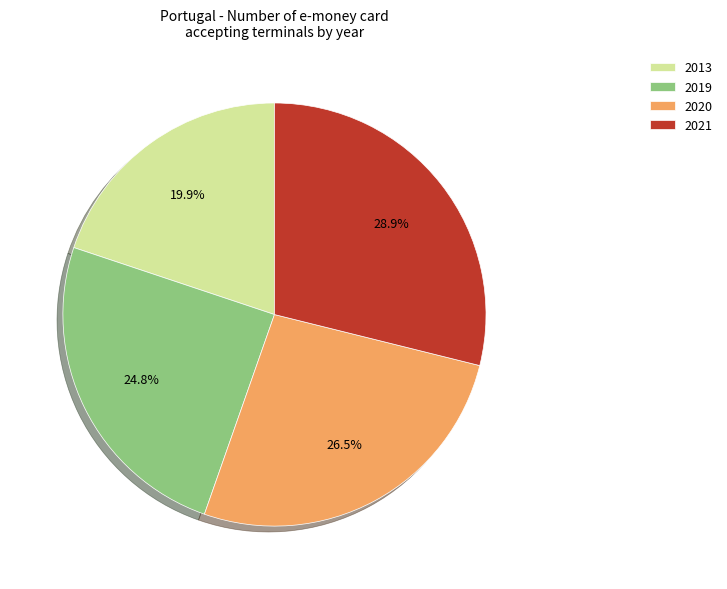

What percentage is the 2013 slice, to the nearest percent?

20%